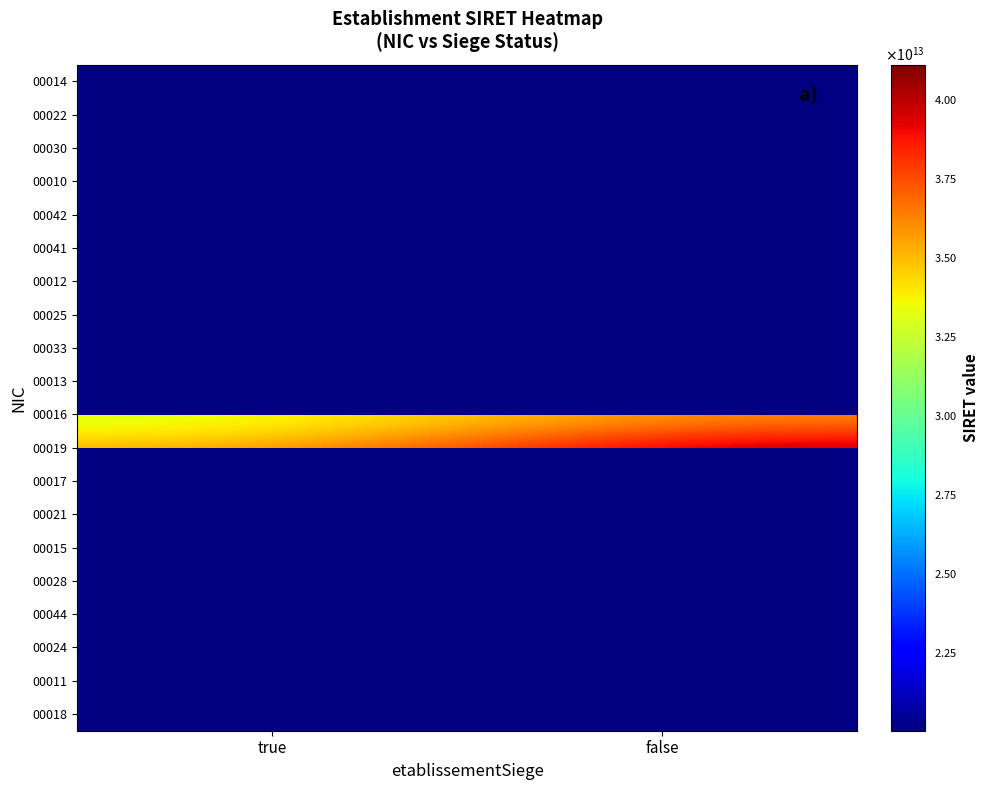

Where is 00013 nearest to the value 36290433700013?

true